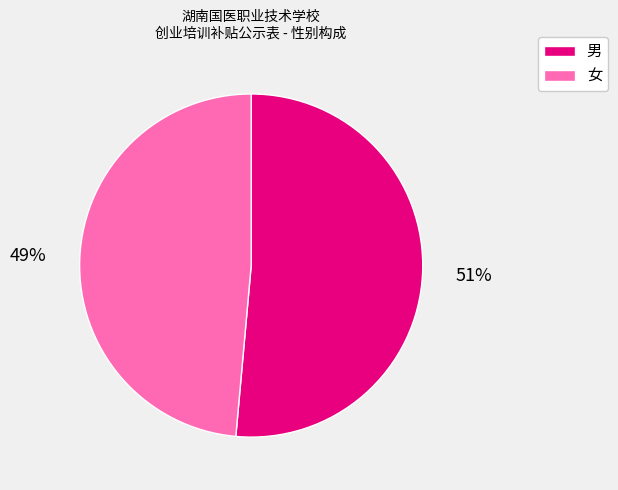

Is the sum of 男 and 女 greater than half?

Yes